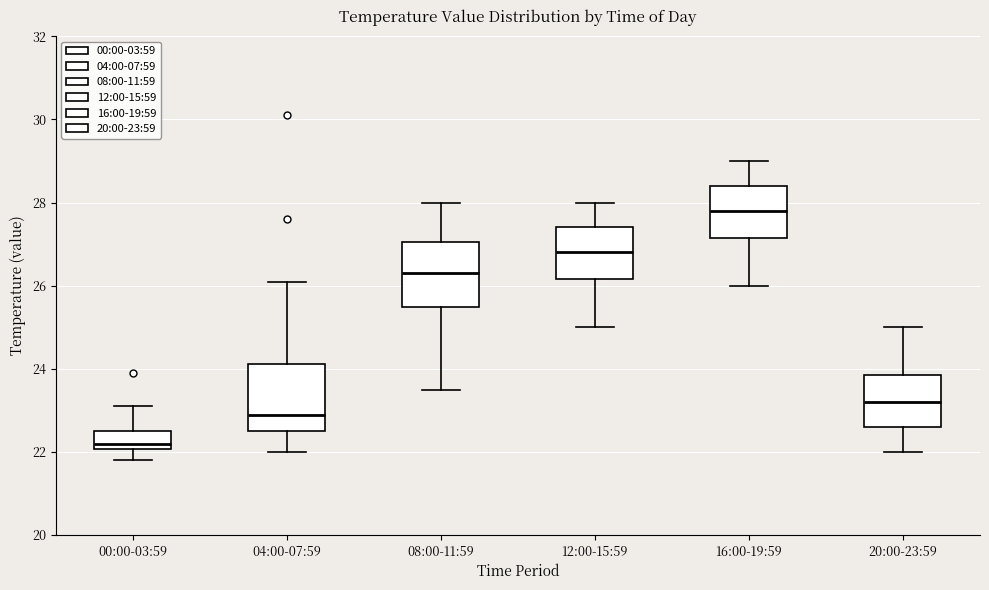

Reading left to right, read every box against the y-axis: the position of its median line, the range the box covers, and the ends of its whiskers. The values are not printed on the chart, so give them approximately, as read against the axis.

00:00-03:59: median 22.2, box 22.0 to 22.6, whiskers 21.8 to 23.2
04:00-07:59: median 23.0, box 22.6 to 24.2, whiskers 22.0 to 26.2
08:00-11:59: median 26.4, box 25.4 to 27.0, whiskers 23.6 to 28.0
12:00-15:59: median 26.8, box 26.2 to 27.4, whiskers 25.0 to 28.0
16:00-19:59: median 27.8, box 27.2 to 28.4, whiskers 26.0 to 29.0
20:00-23:59: median 23.2, box 22.6 to 23.8, whiskers 22.0 to 25.0